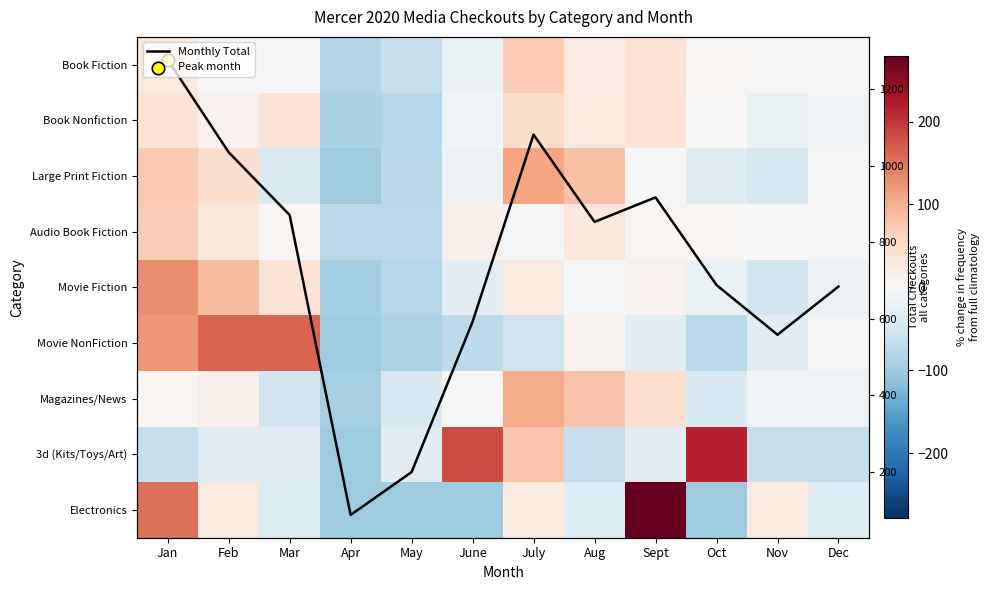

Read the Large Print Fiction value at Feb.

50.0